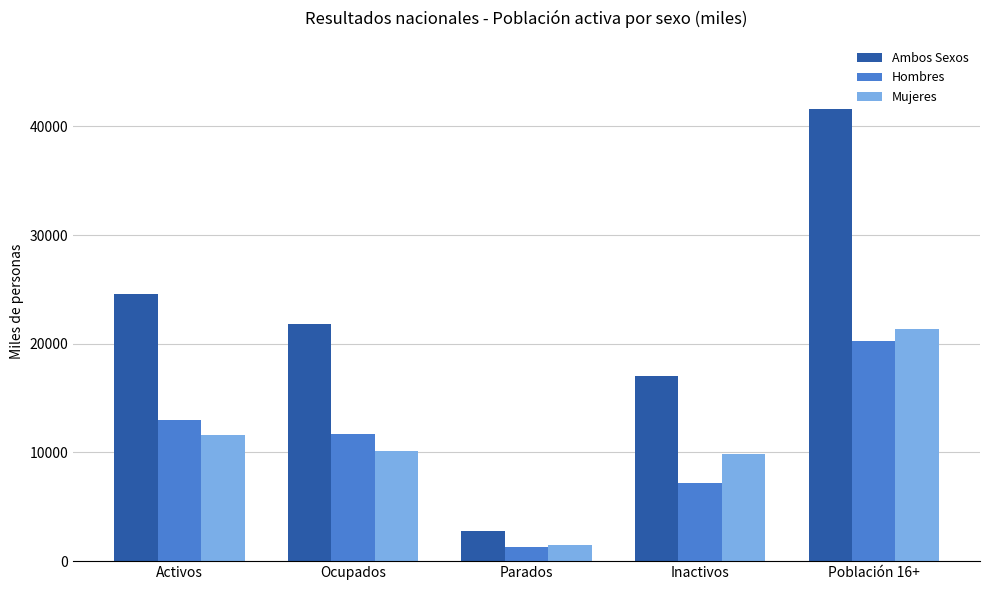

What are all the series names shown in the legend?

Ambos Sexos, Hombres, Mujeres